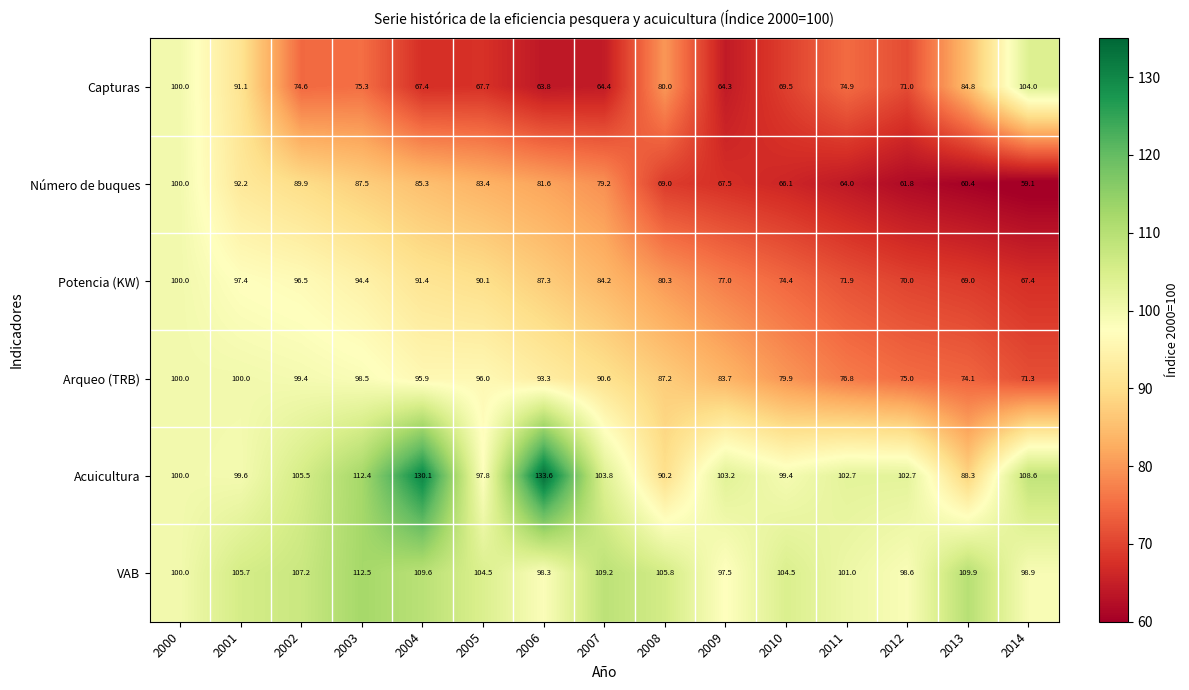

The VAB series shows 109.6 at 2004. True or false?

True